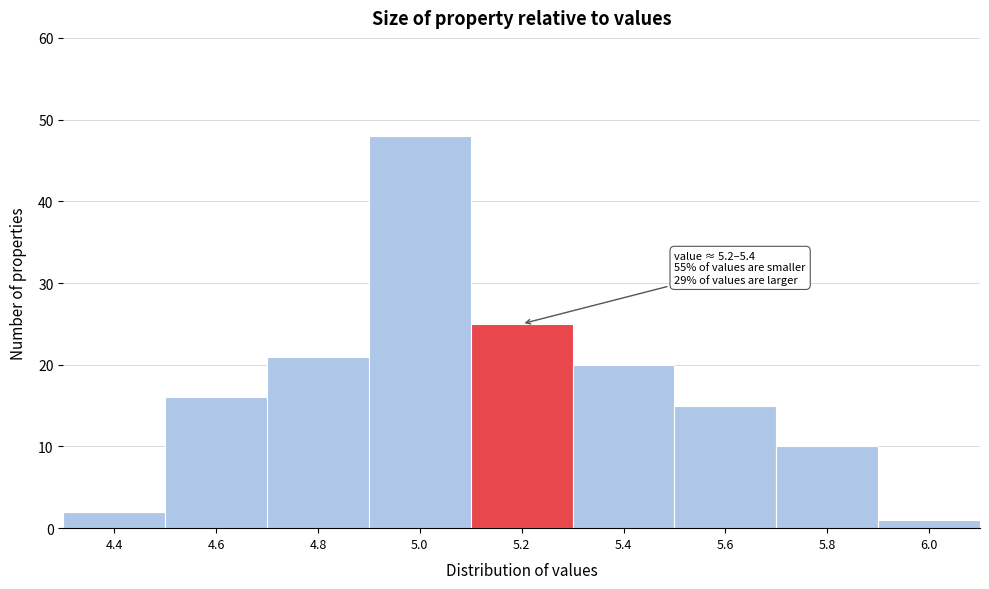

Reading left to right, list all the values displayed in this chart.

2	16	21	48	25	20	15	10	1